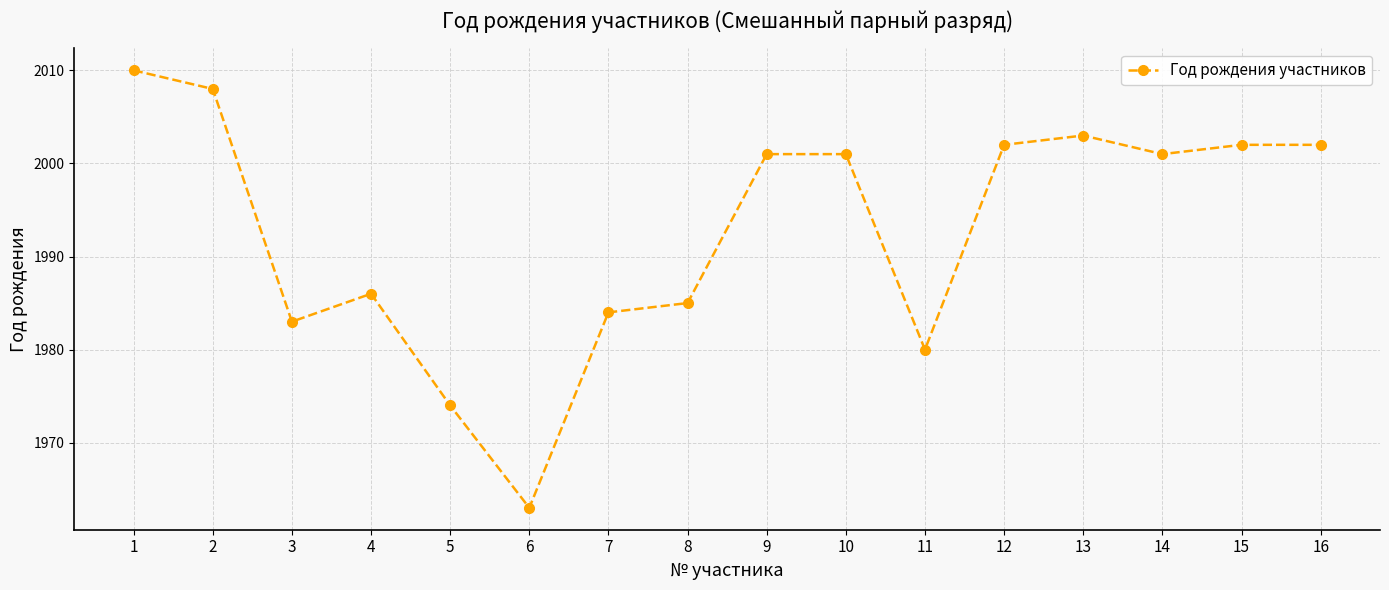

The chart shows a value of 1974 at 5. True or false?

True